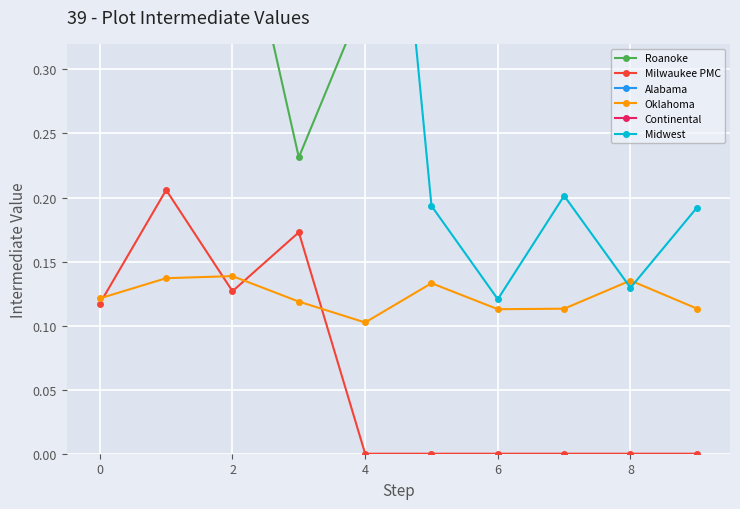

Reading right to left, extract all data points from this chart.

Roanoke: 0.4	0.6	0.4	0.8	0.6	0.4	0.2	0.5	0.7	0.6
Milwaukee PMC: 0.0	0.0	0.0	0.0	0.0	0.0	0.2	0.1	0.2	0.1
Alabama: 0.4	0.4	0.5	0.7	0.6	0.7	0.5	0.5	1.0	0.7
Oklahoma: 0.1	0.1	0.1	0.1	0.1	0.1	0.1	0.1	0.1	0.1
Continental: 0.8	0.6	0.7	0.7	0.7	0.7	0.7	0.8	0.6	0.6
Midwest: 0.2	0.1	0.2	0.1	0.2	0.7	0.7	0.7	0.6	0.7